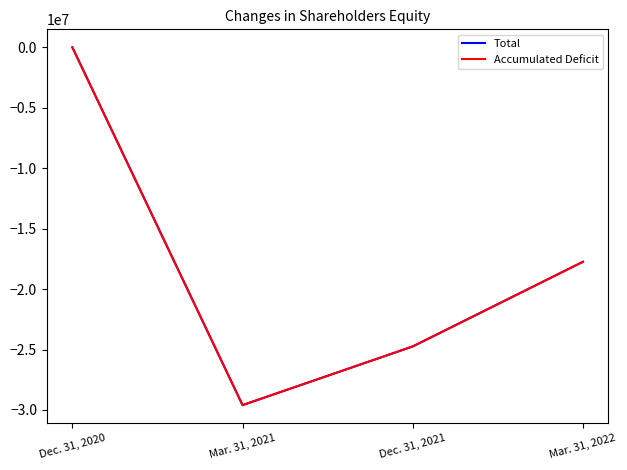

Is this an area chart (filled region under the line)?

No